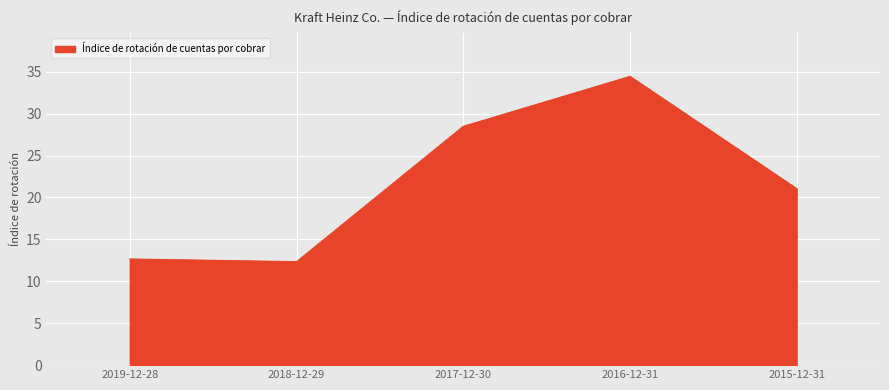

What is the difference between the values at 2016-12-31 and 2015-12-31?

13.4